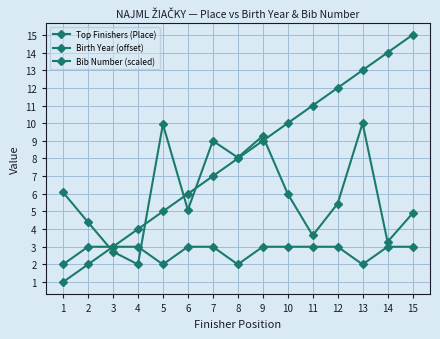

What is the maximum value for Birth Year (offset)?

3.0